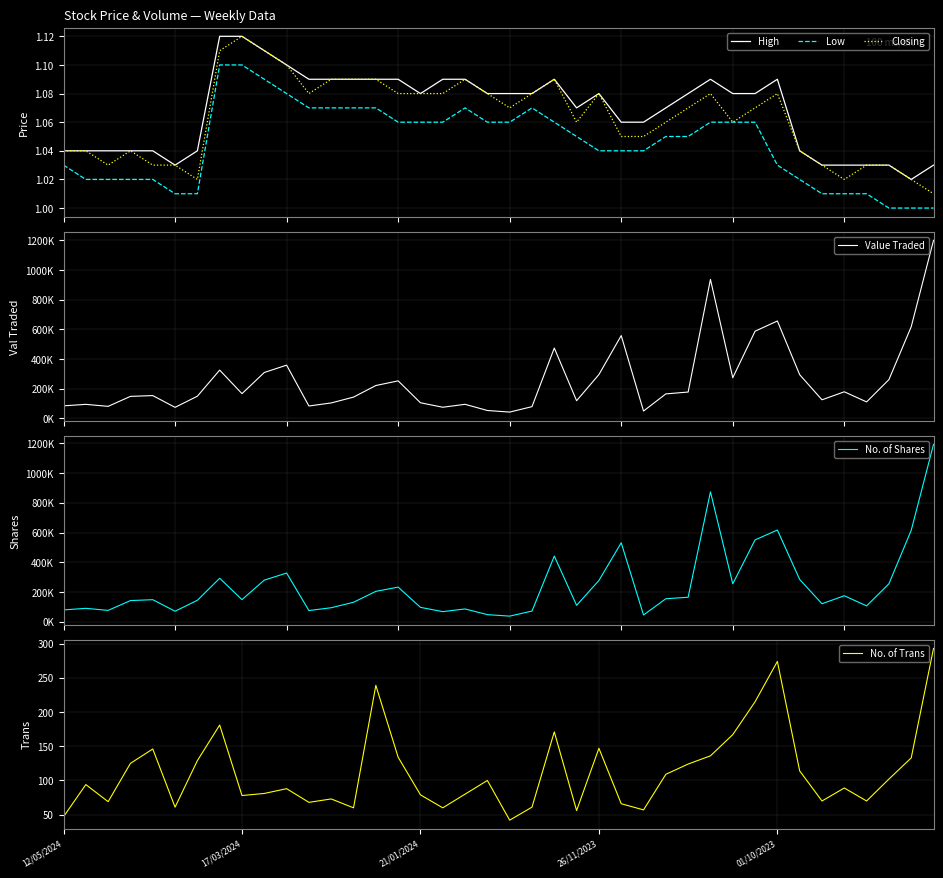

How many series are shown in this chart?

6